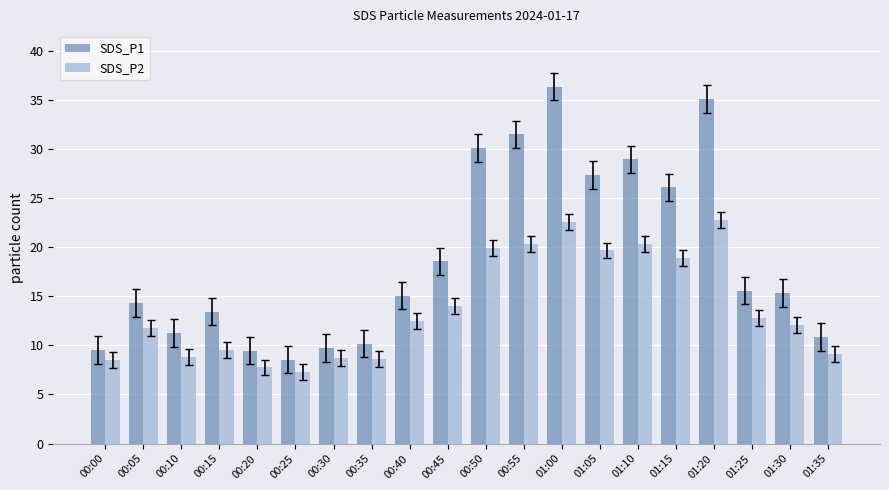

Which label corresponds to the largest value in the chart?

01:00